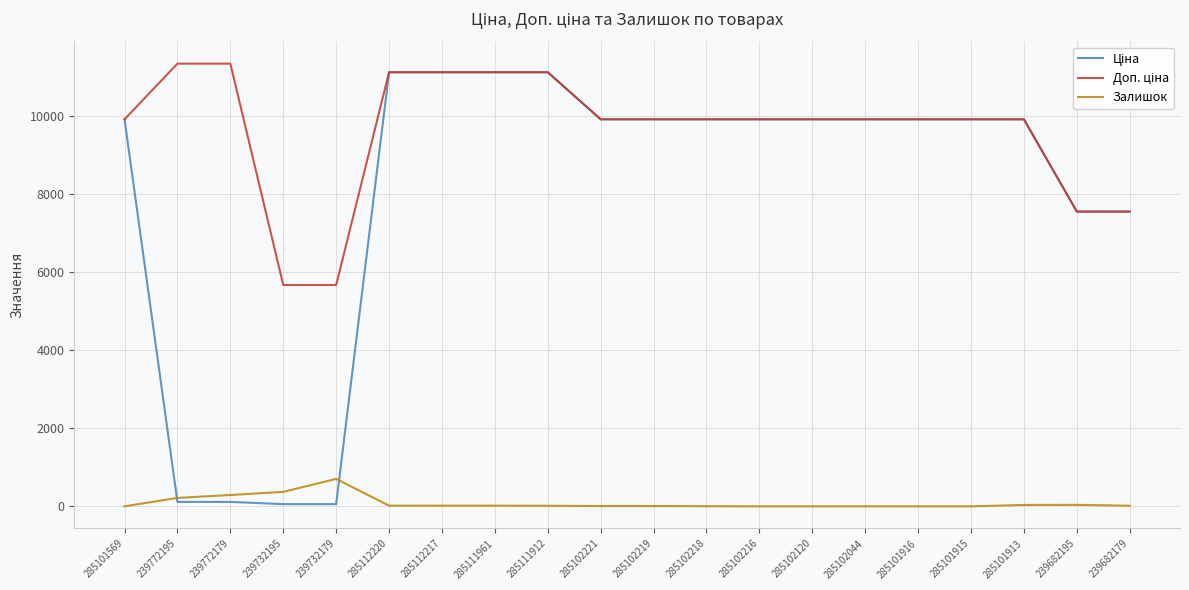

What is the spread (max minus min) of values at 285102120?

9908.5